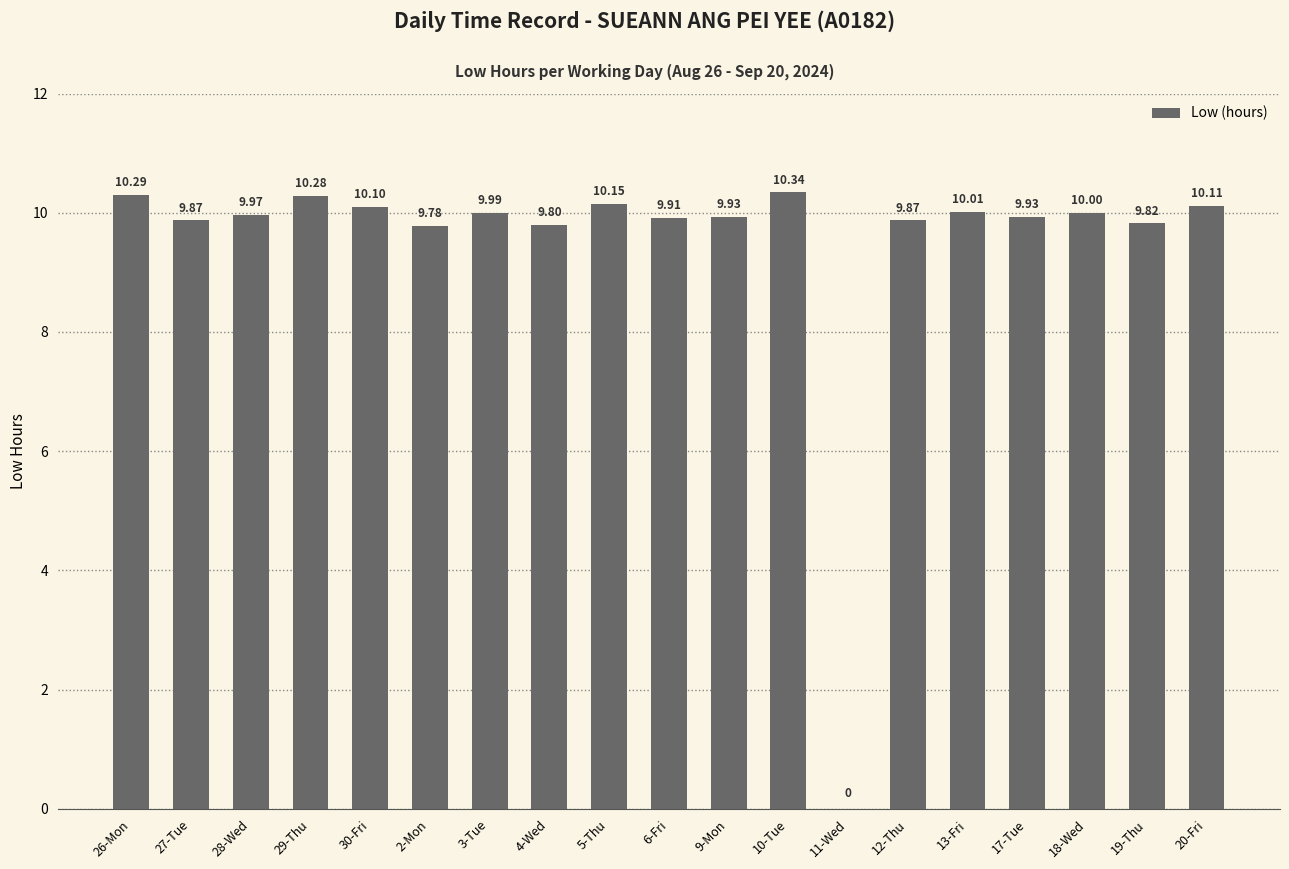

Approximately how many times larger is the value at 6-Fri compared to 27-Tue?

1.0